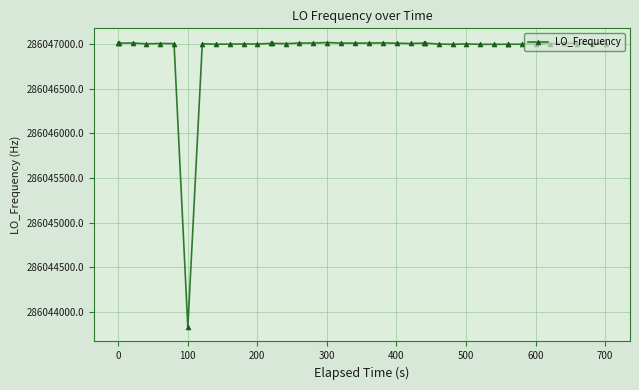

What is the difference between the second highest and minimum values?

3181.5